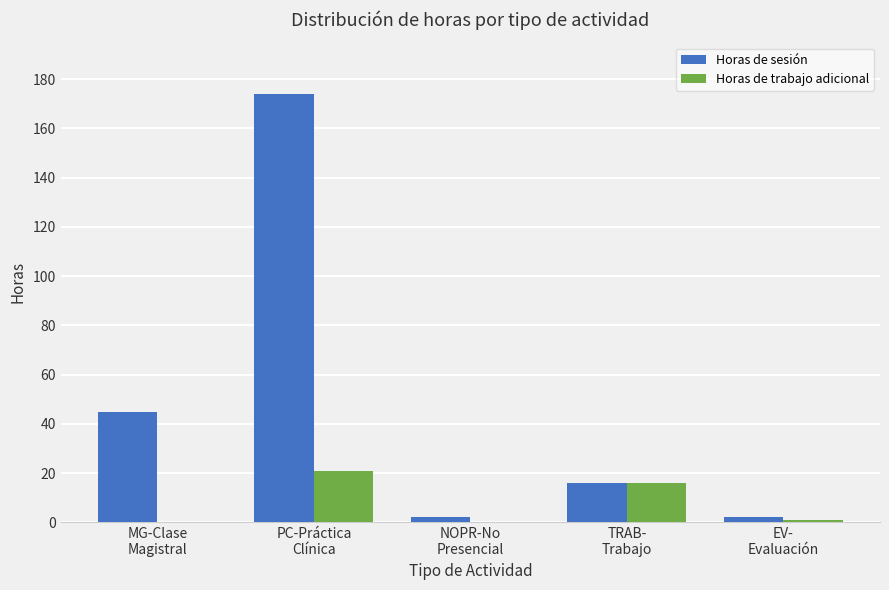

How many distinct data groups are displayed?

2